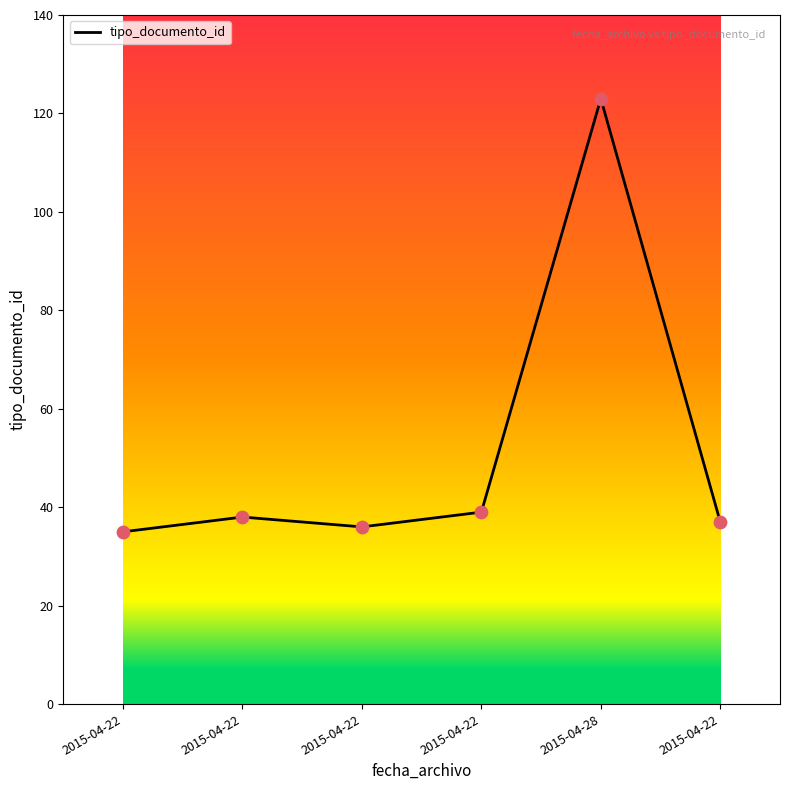

How many lines are shown in the chart?

1